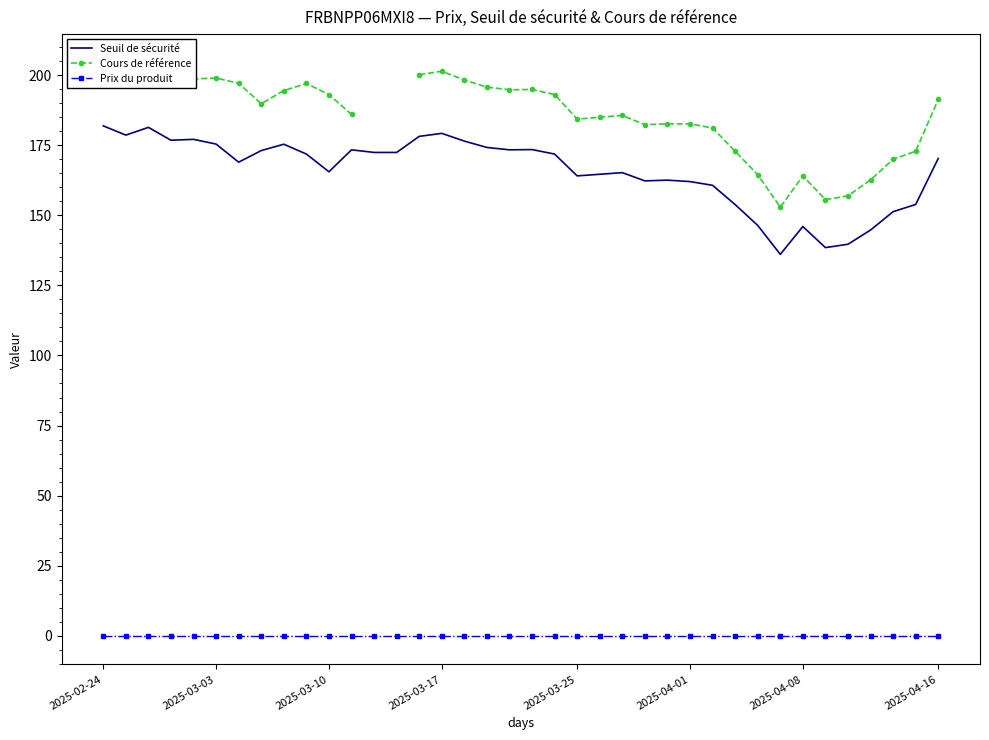

What is the sum of all Seuil de sécurité values?

6293.4